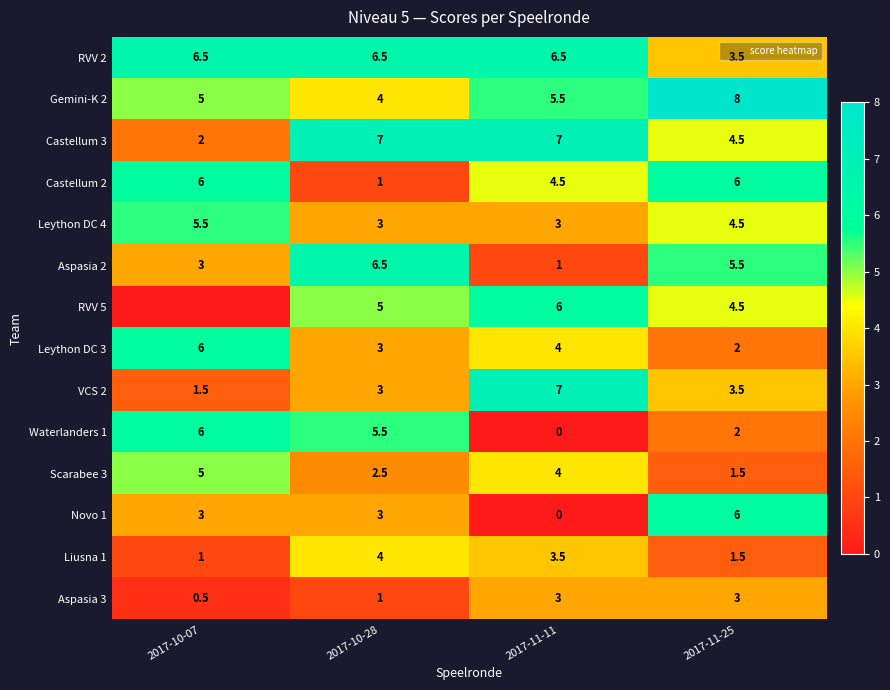

Between 2017-11-25 and 2017-10-07, which is larger?

2017-10-07